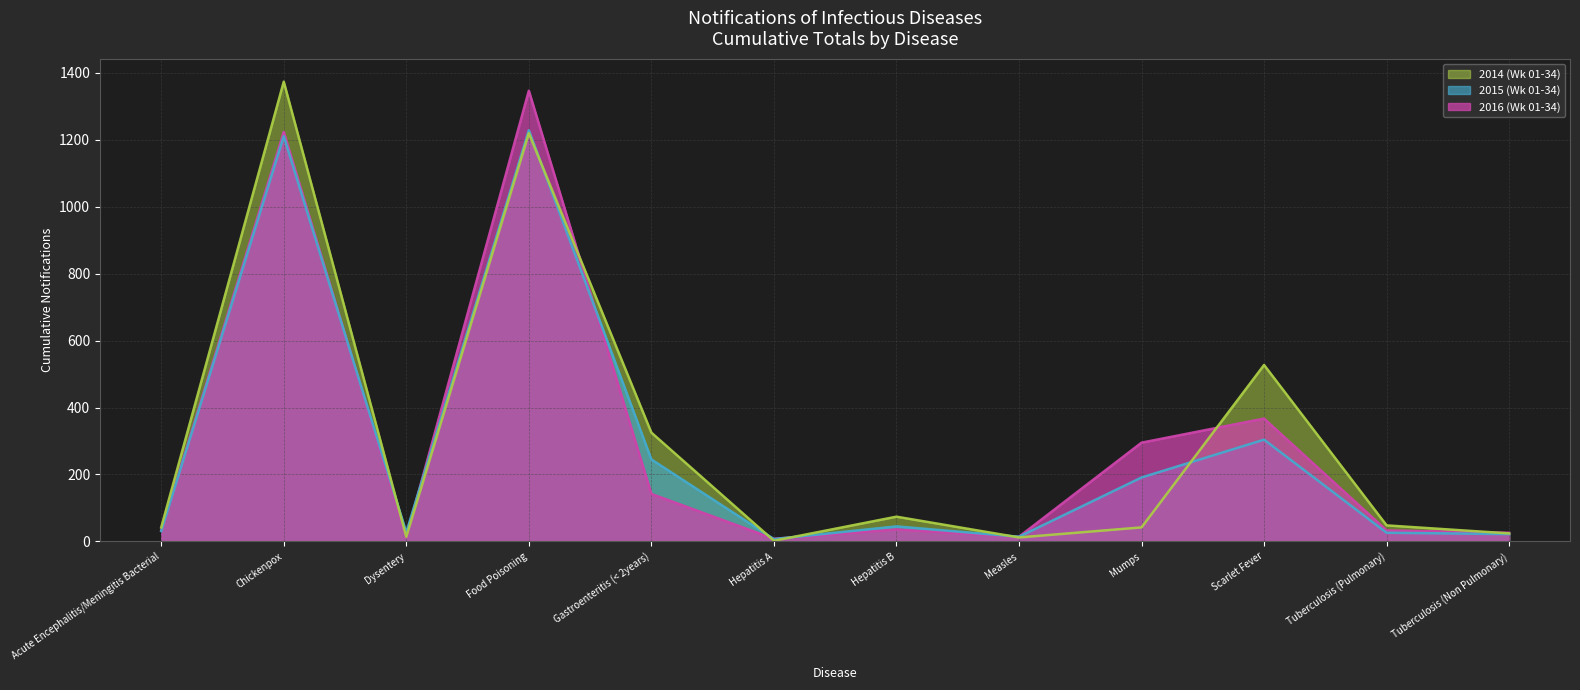

How many intersections are there between 2014 (Wk 01-34) and 2015 (Wk 01-34)?

6